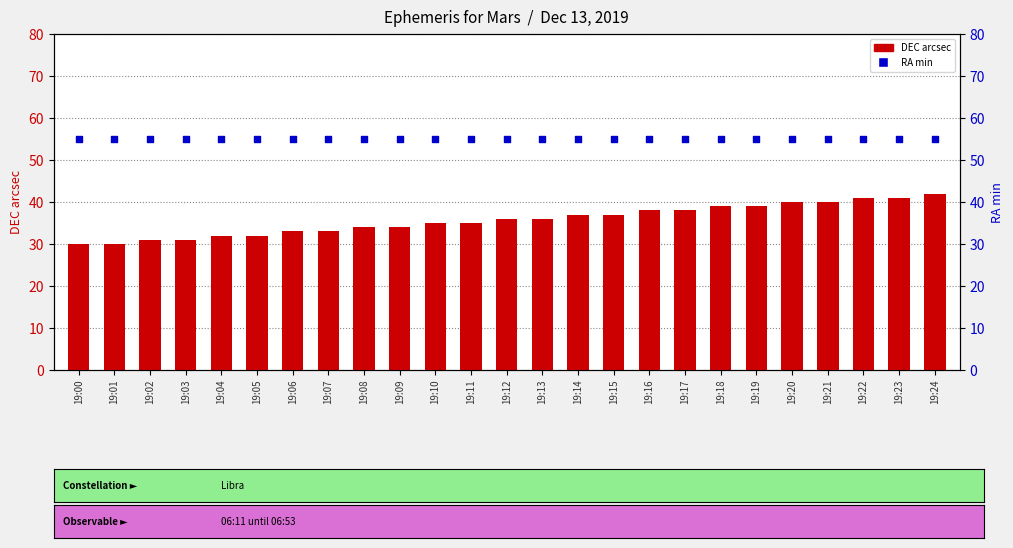

Which series reaches the maximum Y coordinate?

RA min